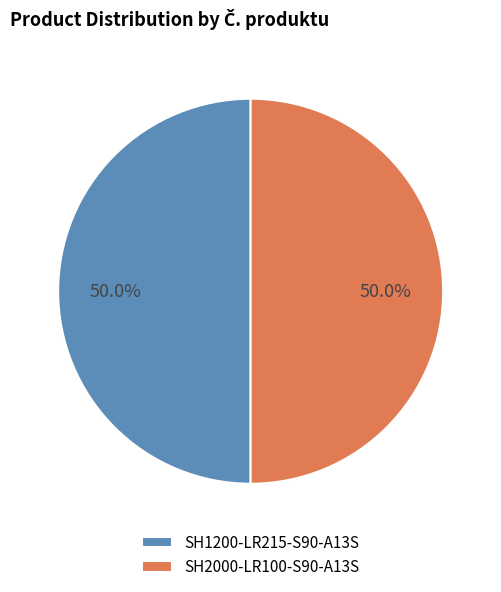

Is it true that SH1200-LR215-S90-A13S is 50% of the pie?

True